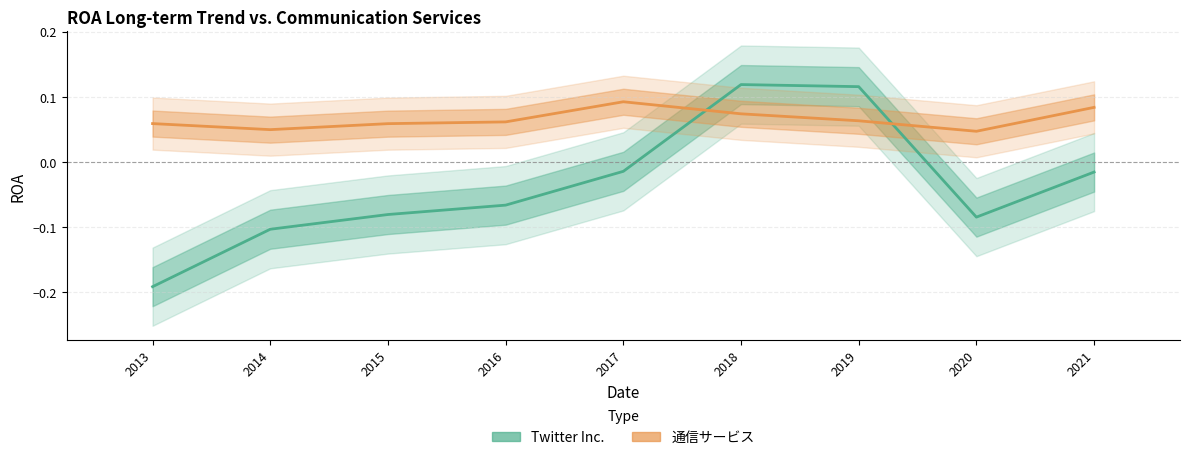

Which series changed the most between 2014 and 2015?

Twitter Inc.